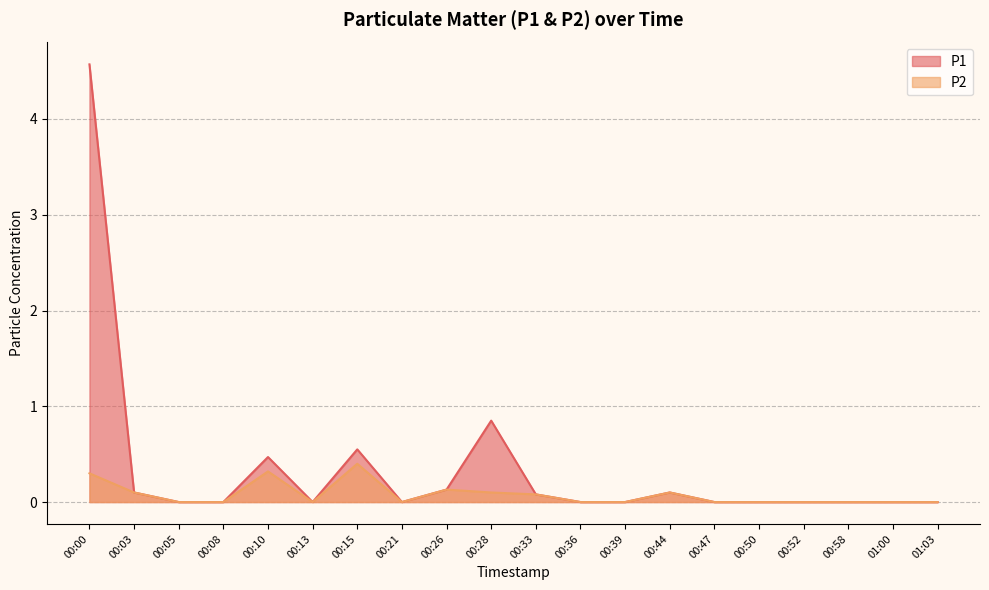

True or false: P2 and P1 intersect in this chart.

False